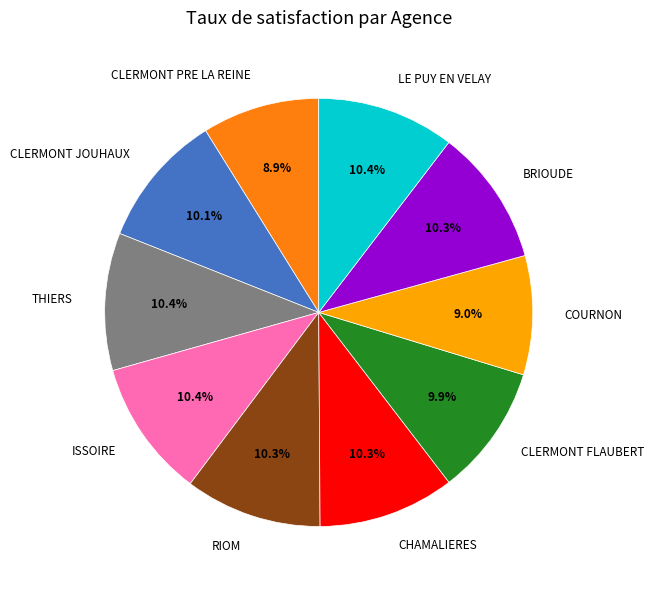

How much of the chart is everything except COURNON?

91.0%